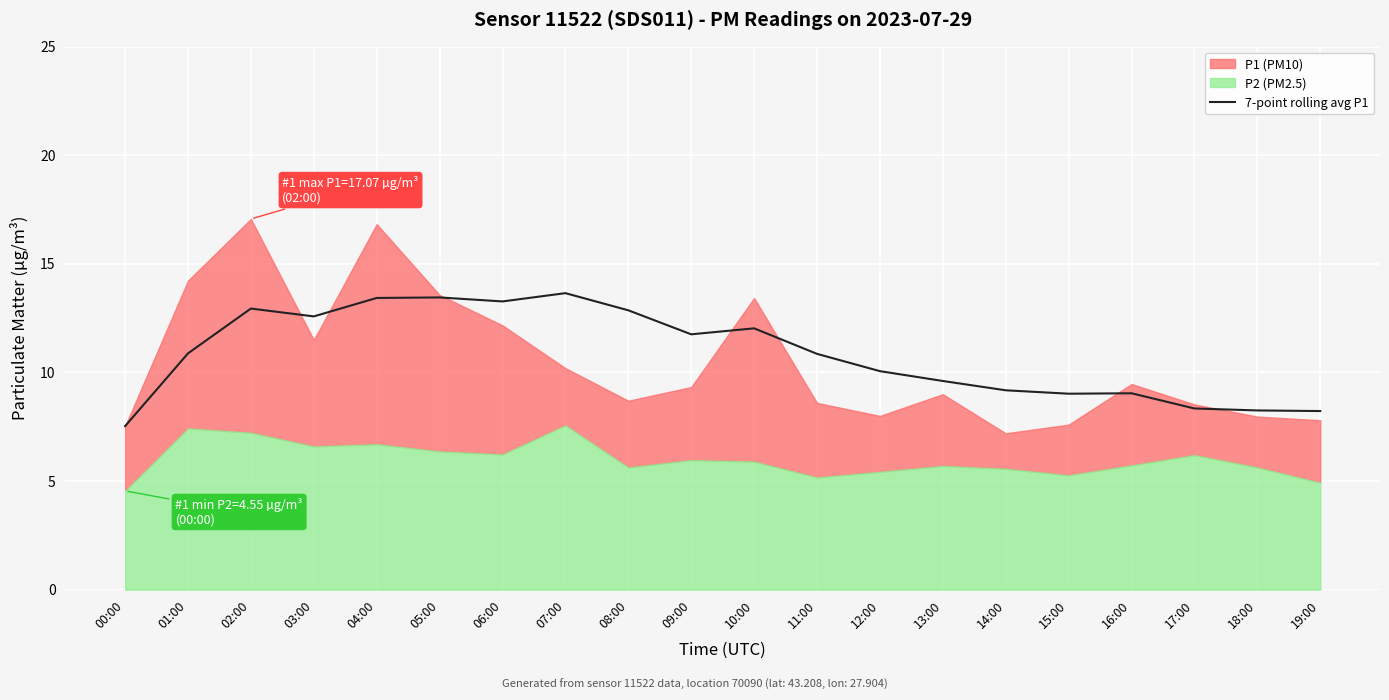

True or false: there are more than 1 points higher than both neighbors.

True